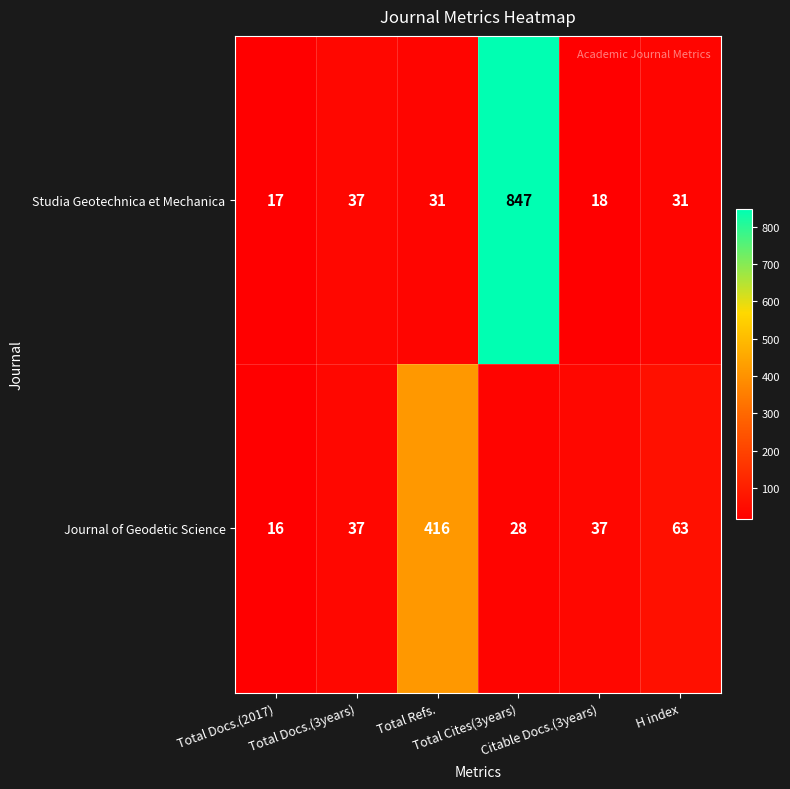

What is the lowest value of the Studia Geotechnica et Mechanica series?

17